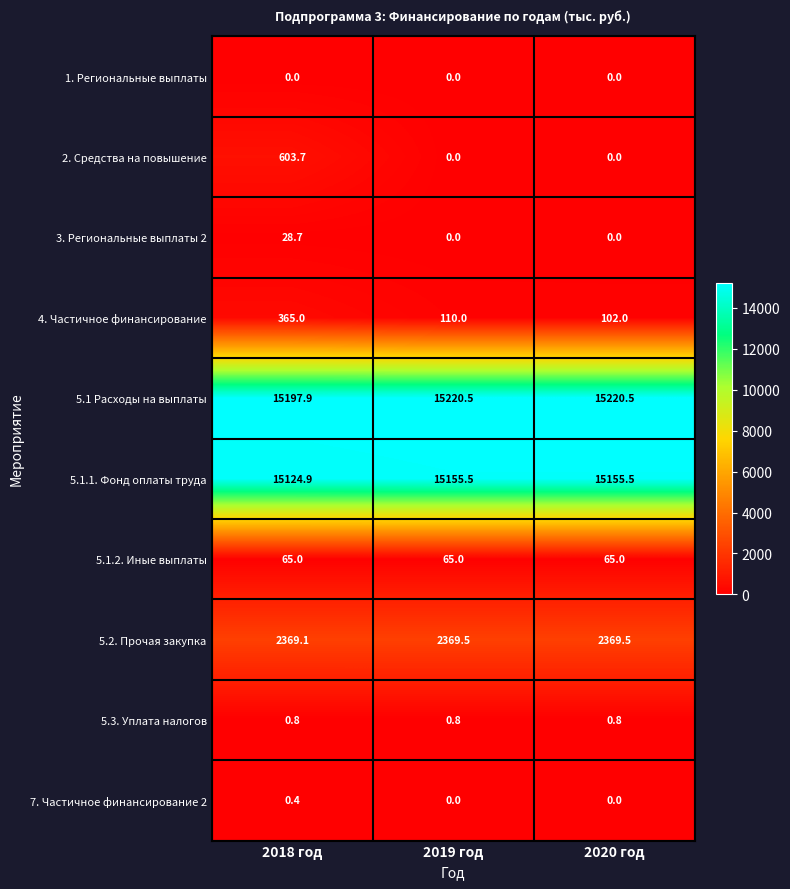

List the series in order of their peak value, highest first.

5.1 Расходы на выплаты, 5.1.1. Фонд оплаты труда, 5.2. Прочая закупка, 2. Средства на повышение, 4. Частичное финансирование, 5.1.2. Иные выплаты, 3. Региональные выплаты 2, 5.3. Уплата налогов, 7. Частичное финансирование 2, 1. Региональные выплаты